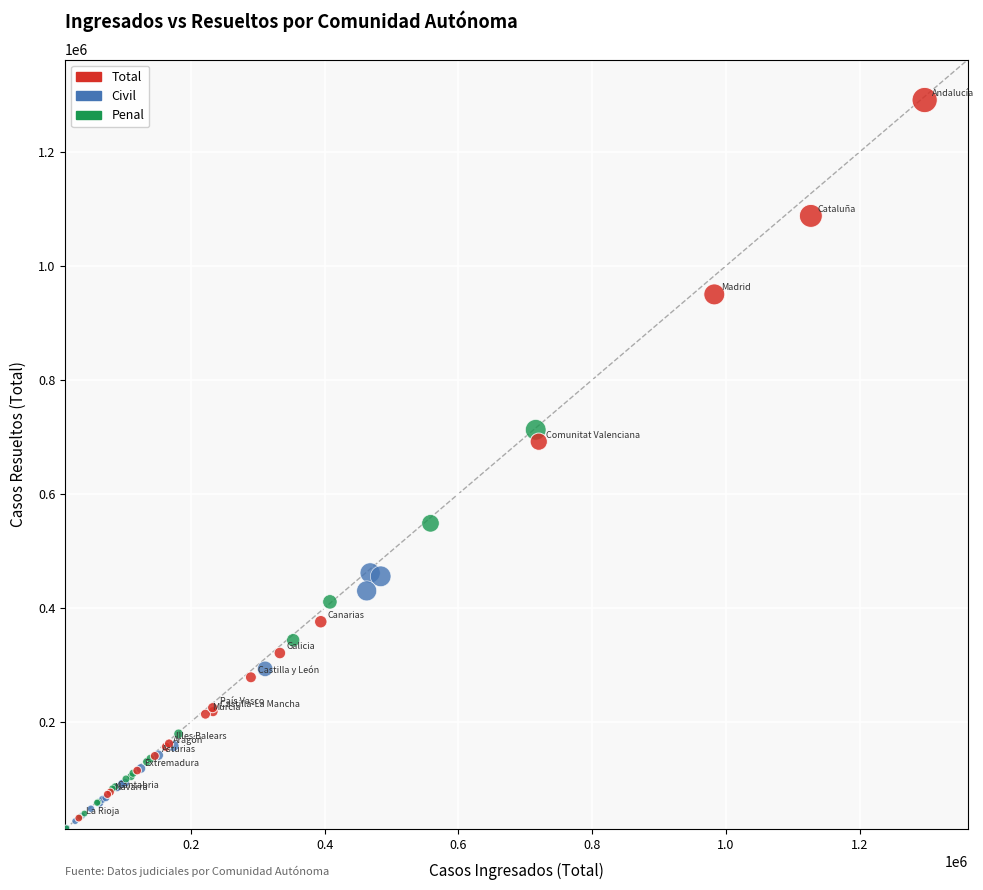

Which series has the largest Y range (max minus min)?

Total